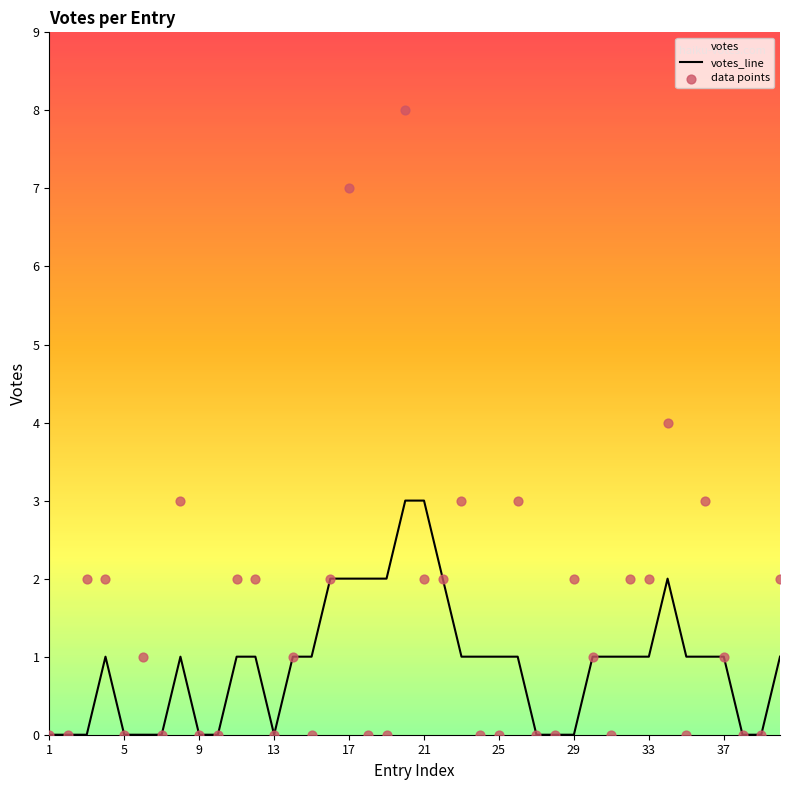

Between 27 and 16, which is larger?

16